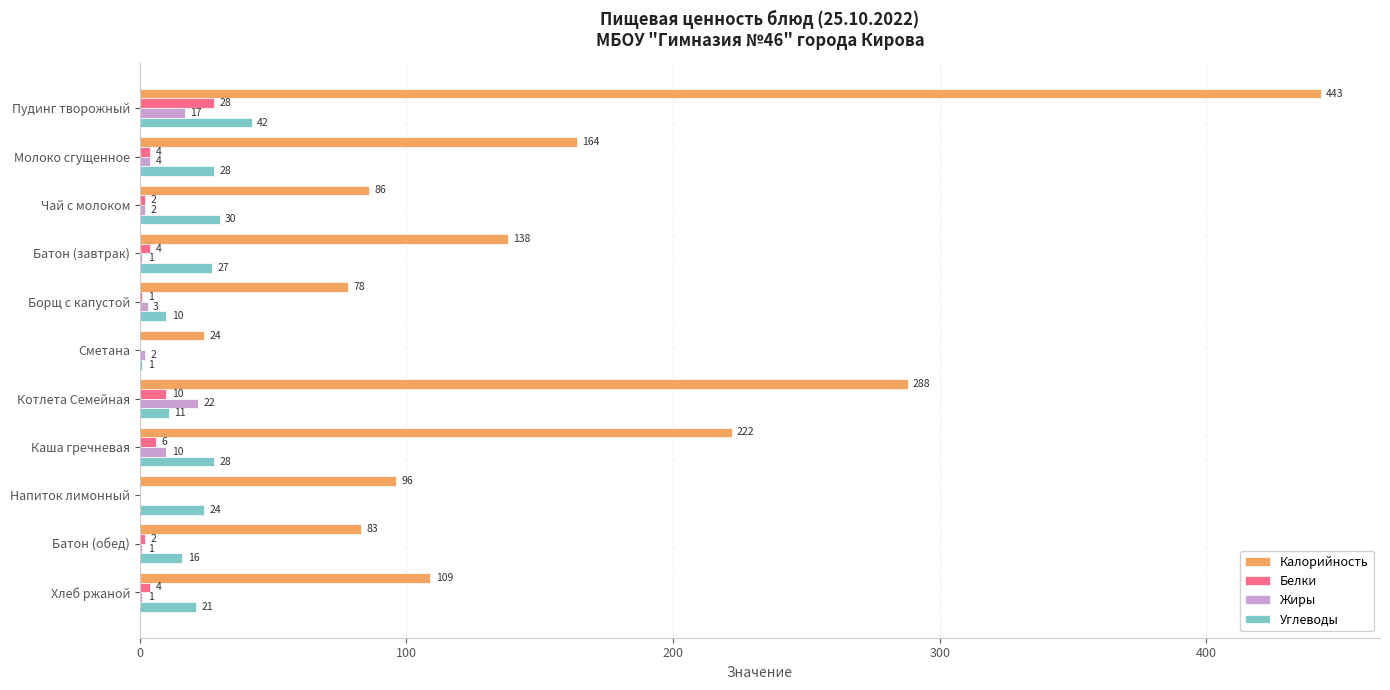

What is the maximum value shown in the chart?

443